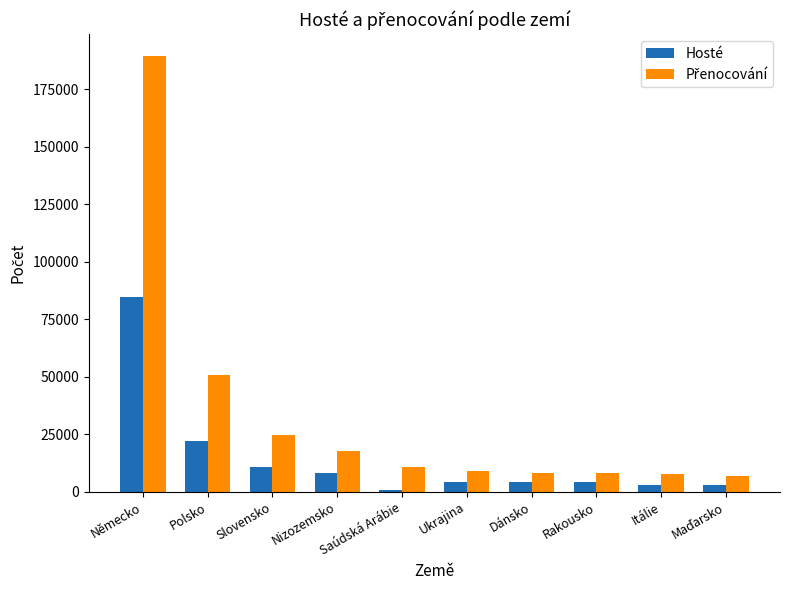

At which category is the sum across all series the highest?

Německo